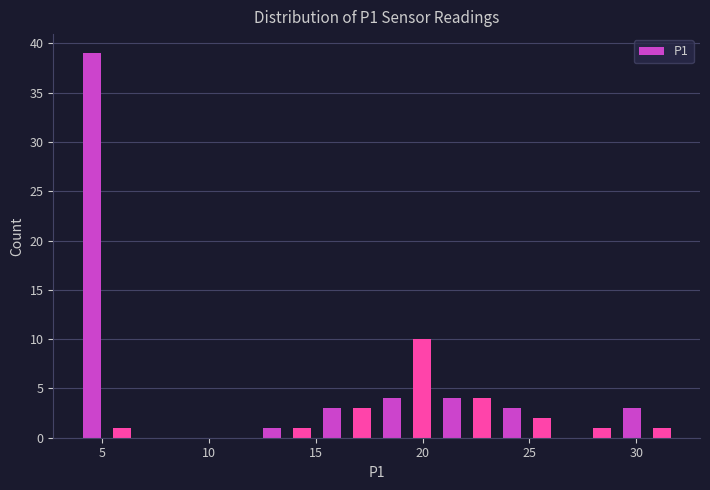

Around what value on the x-axis is the tallest bar? Give the approximate position of its centre, as read against the axis.

4.5